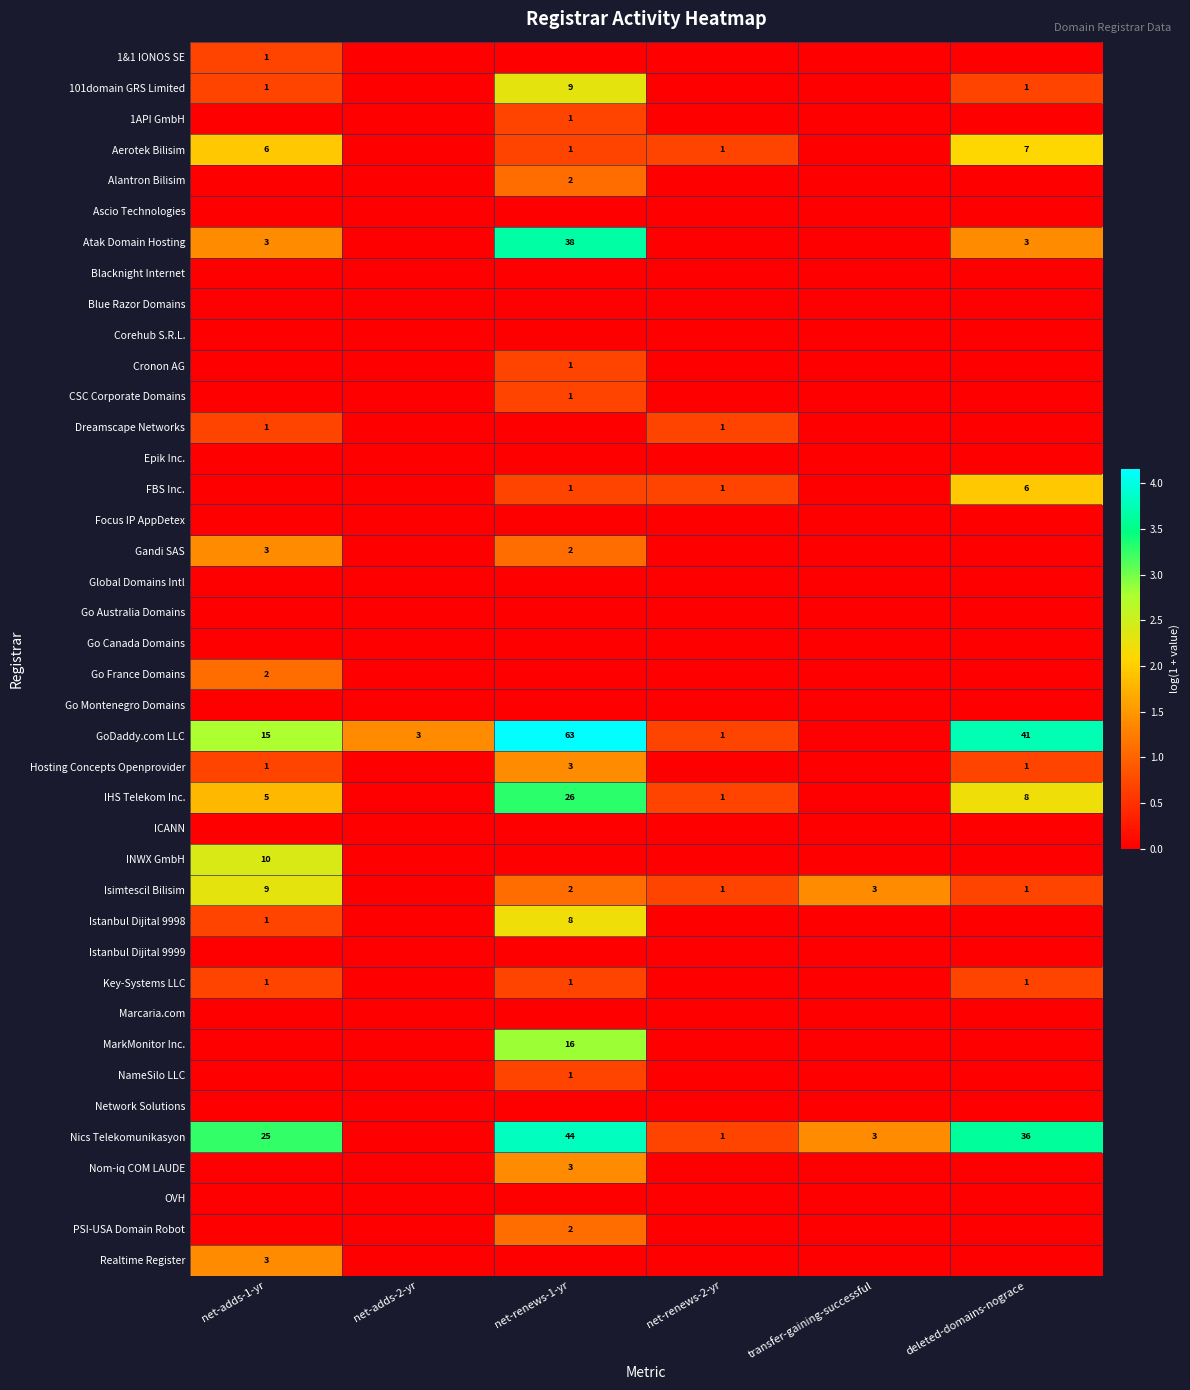

True or false: Aerotek Bilisim has a value of 2 at net-adds-1-yr.

False